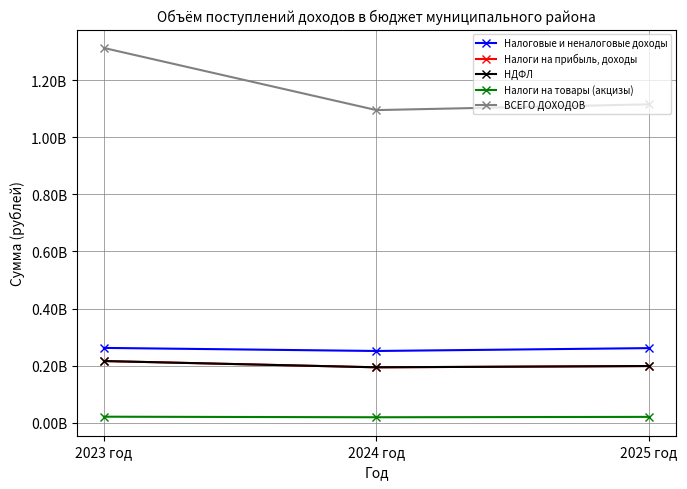

At how many categories does at least one series exceed 1085334683?

3